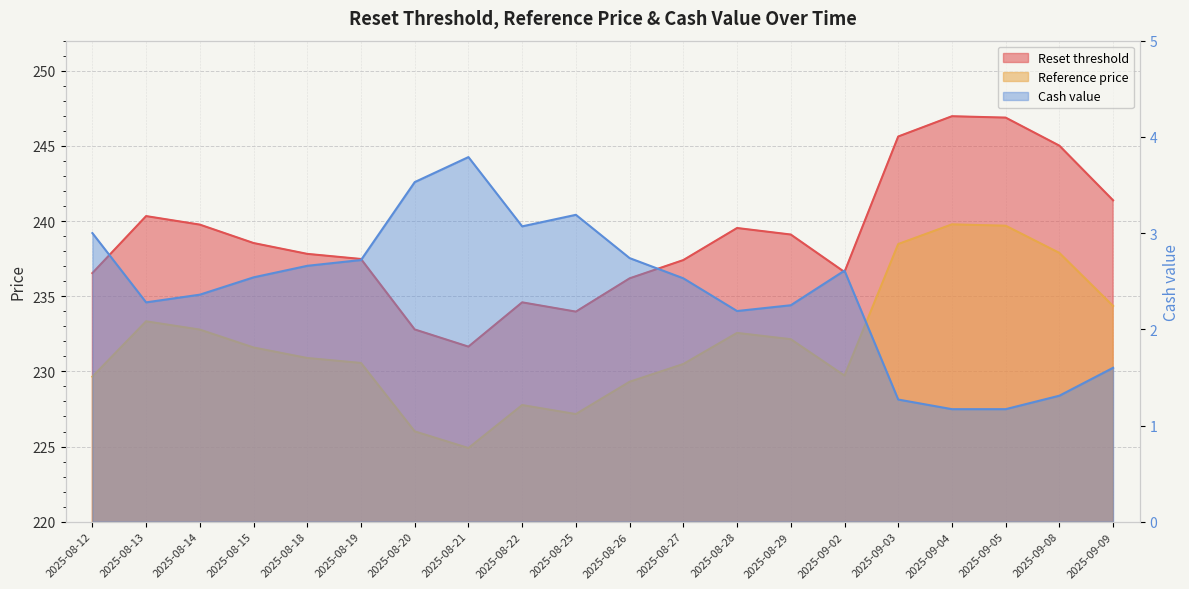

In Reset threshold, how many points are lower than both neighbors (excluding endpoints)?

3